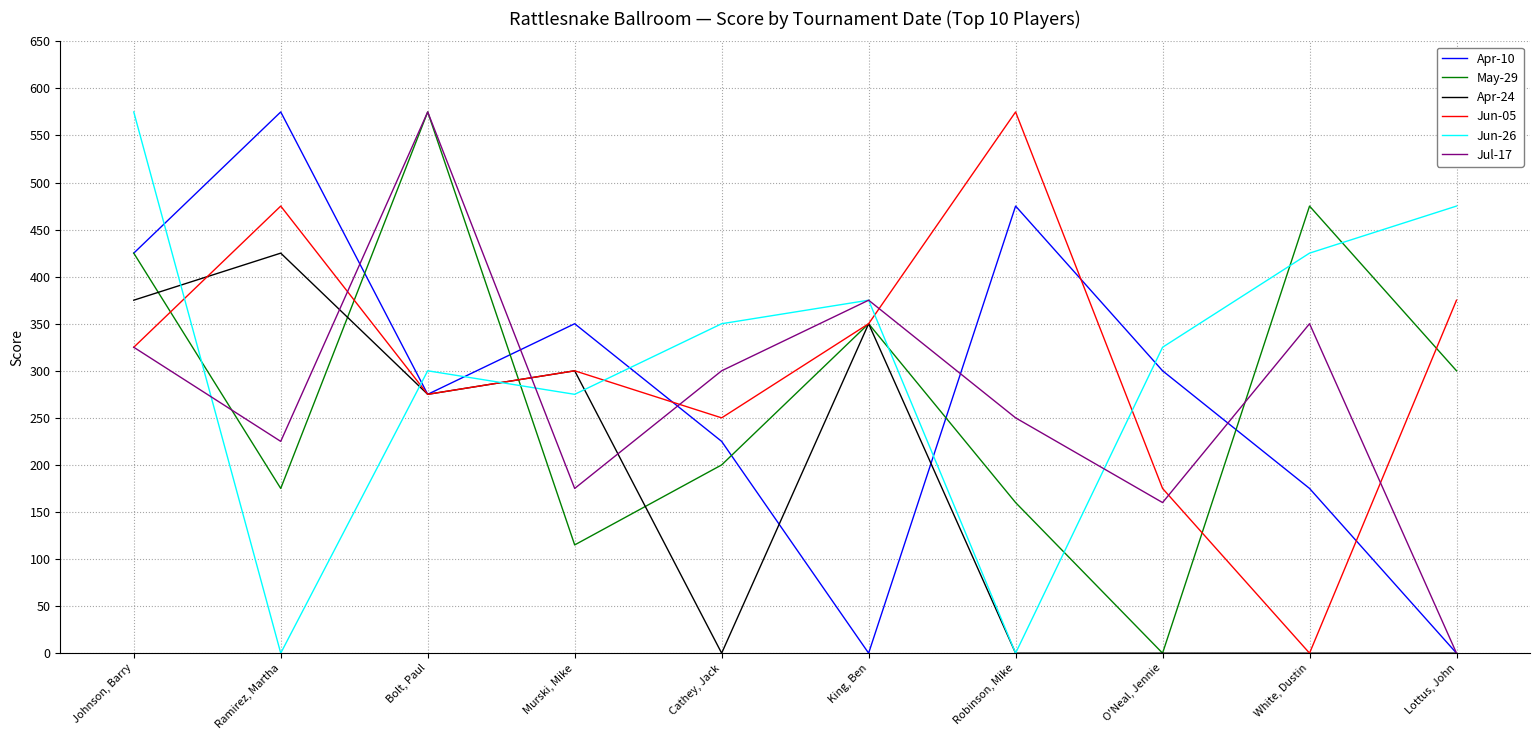

What is the average value of the Jun-26 series?

310